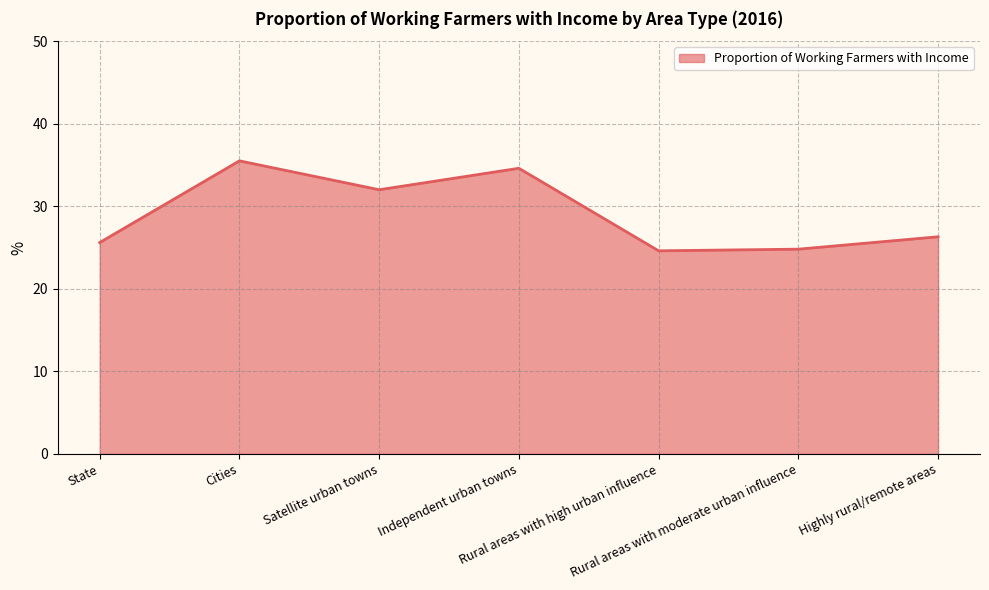

What is the maximum value shown in the chart?

35.5